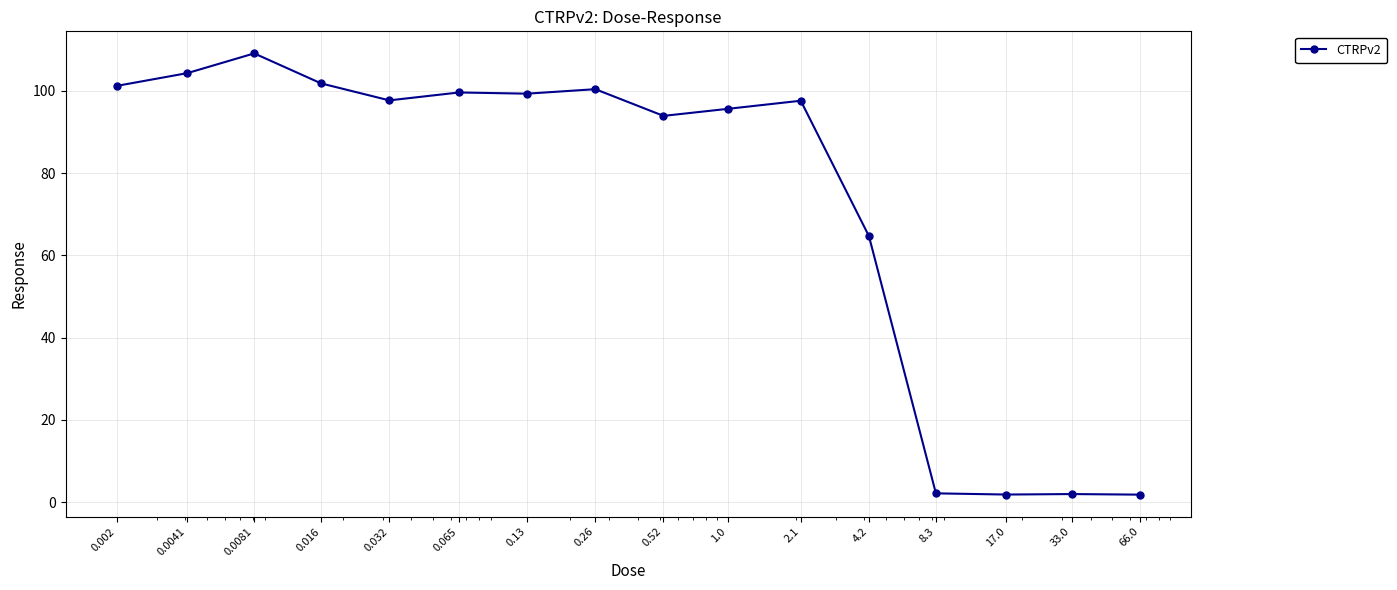

True or false: there are more than 2 points higher than both neighbors.

True